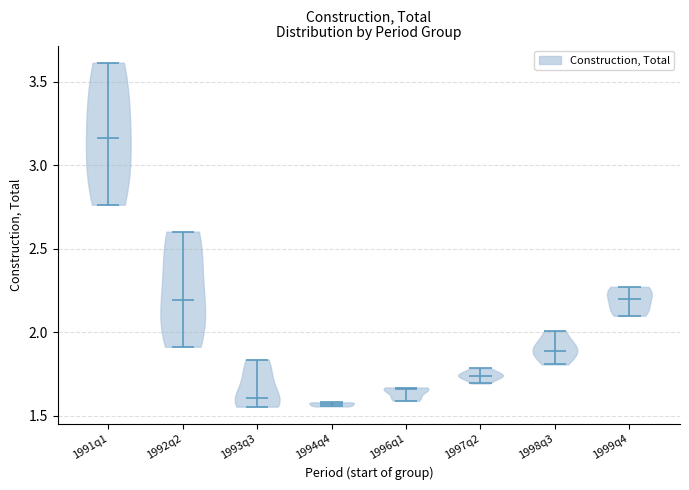

Reading left to right, read every violin against the y-axis: where its median line is, and the lowest and highest points it reaches. The values are not printed on the chart, so give them approximately, as read against the axis.

1991q1: median line 3.15, lowest point 2.75, highest point 3.60
1992q2: median line 2.20, lowest point 1.90, highest point 2.60
1993q3: median line 1.60, lowest point 1.55, highest point 1.85
1994q4: median line 1.55, lowest point 1.55, highest point 1.60
1996q1: median line 1.65, lowest point 1.60, highest point 1.65
1997q2: median line 1.75, lowest point 1.70, highest point 1.80
1998q3: median line 1.90, lowest point 1.80, highest point 2.00
1999q4: median line 2.20, lowest point 2.10, highest point 2.25